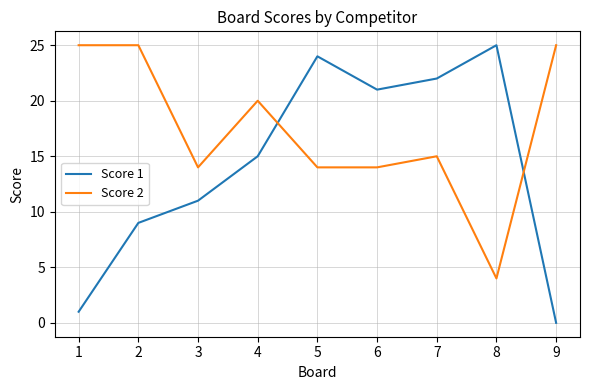

How many times do Score 1 and Score 2 cross each other?

2